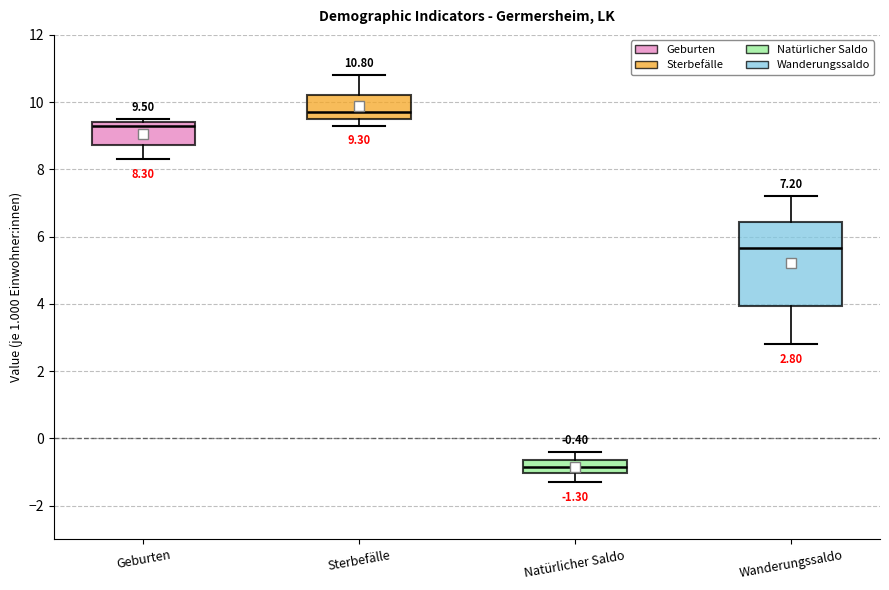

Which box has the highest median line?

Sterbefälle